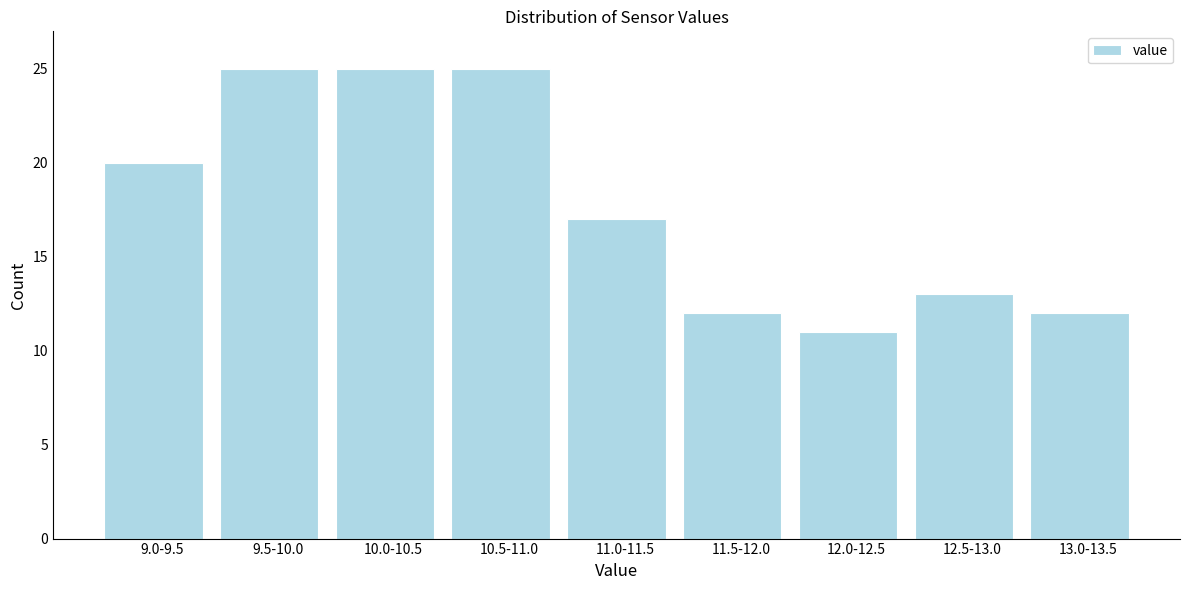

Reading left to right, list all the values displayed in this chart.

9.0-9.5=20	9.5-10.0=25	10.0-10.5=25	10.5-11.0=25	11.0-11.5=17	11.5-12.0=12	12.0-12.5=11	12.5-13.0=13	13.0-13.5=12